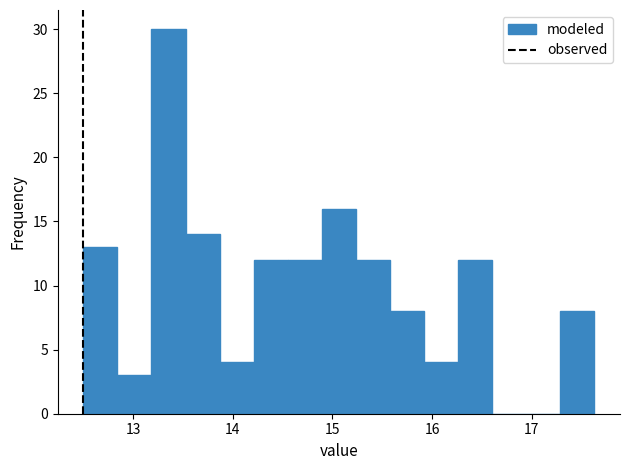

Around what value on the x-axis is the tallest bar? Give the approximate position of its centre, as read against the axis.

13.4